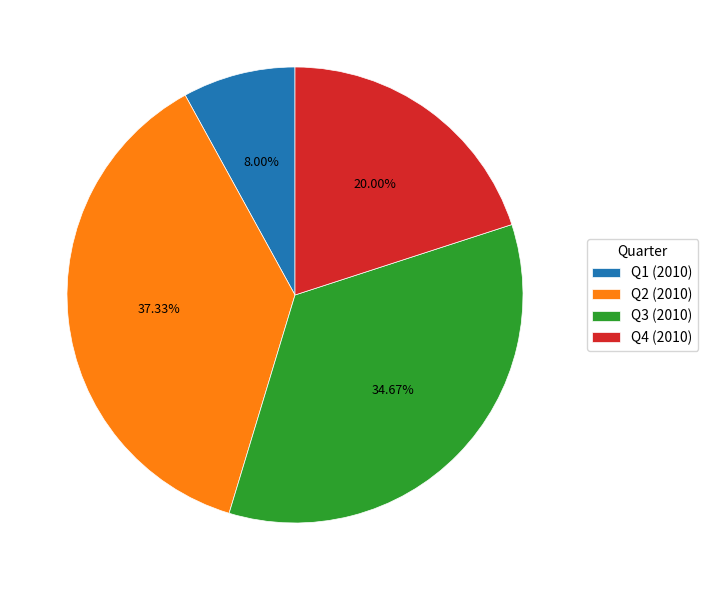

To the nearest percent, what is the average slice percentage?

25%